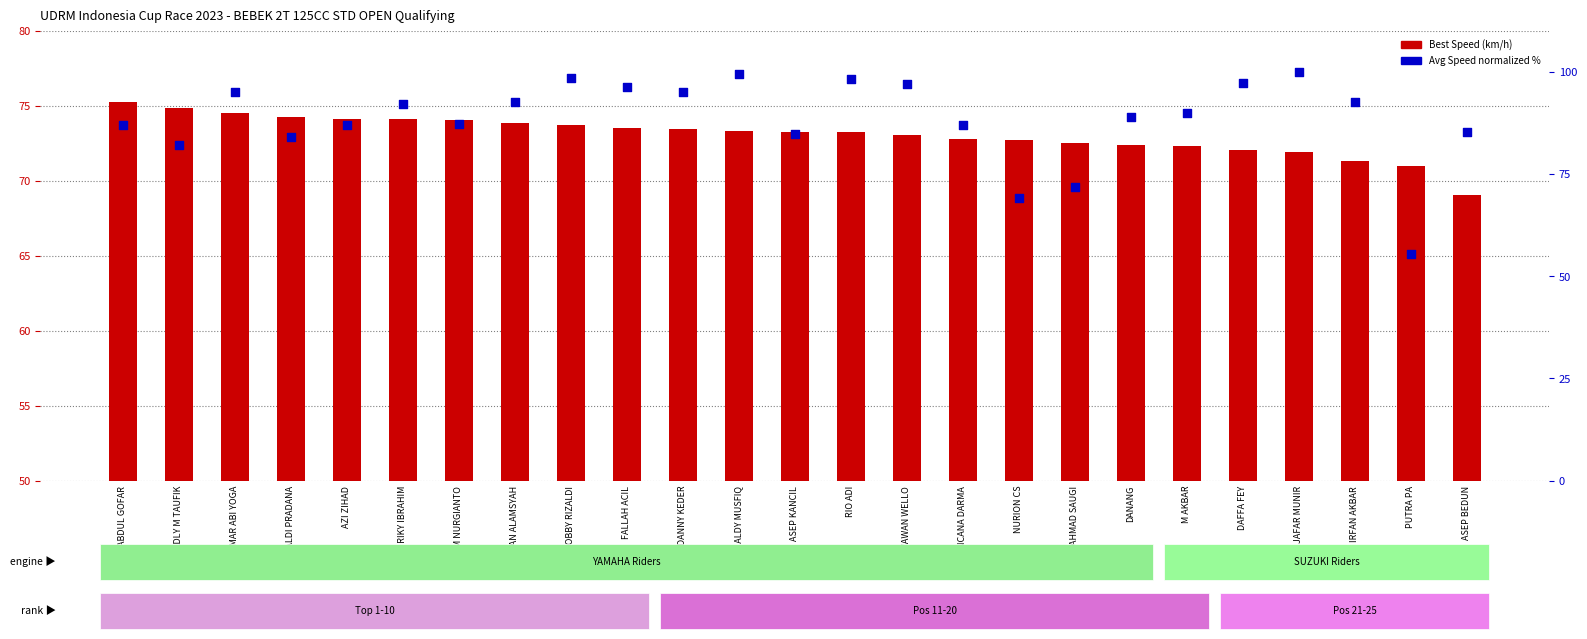

What is the total value across all series at REYNALDI PRADANA?

158.4